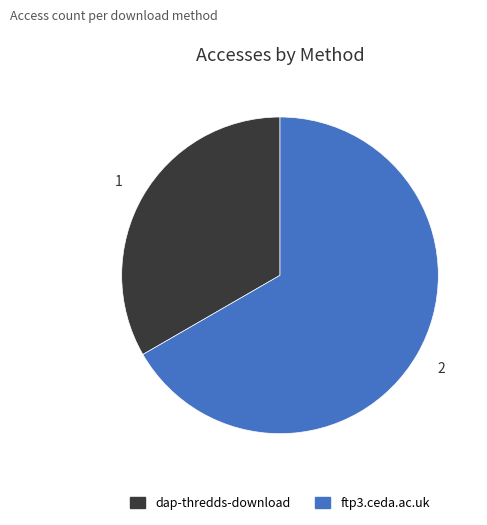

Approximately how many times larger is the value at dap-thredds-download compared to ftp3.ceda.ac.uk?

0.5